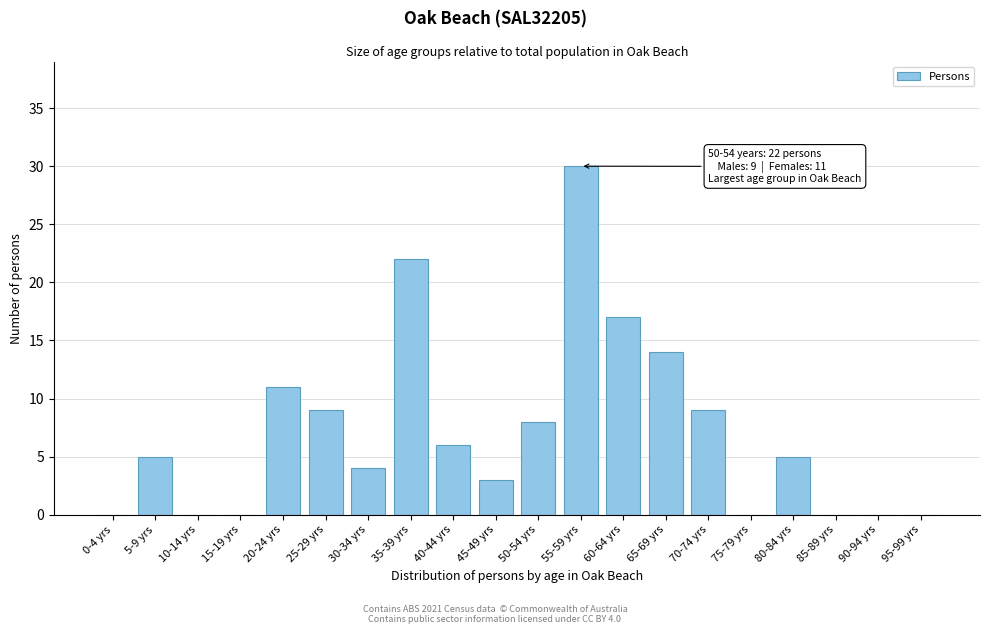

Reading left to right, transcribe all the data shown in this chart.

0-4 yrs=0	5-9 yrs=5	10-14 yrs=0	15-19 yrs=0	20-24 yrs=11	25-29 yrs=9	30-34 yrs=4	35-39 yrs=22	40-44 yrs=6	45-49 yrs=3	50-54 yrs=8	55-59 yrs=30	60-64 yrs=17	65-69 yrs=14	70-74 yrs=9	75-79 yrs=0	80-84 yrs=5	85-89 yrs=0	90-94 yrs=0	95-99 yrs=0